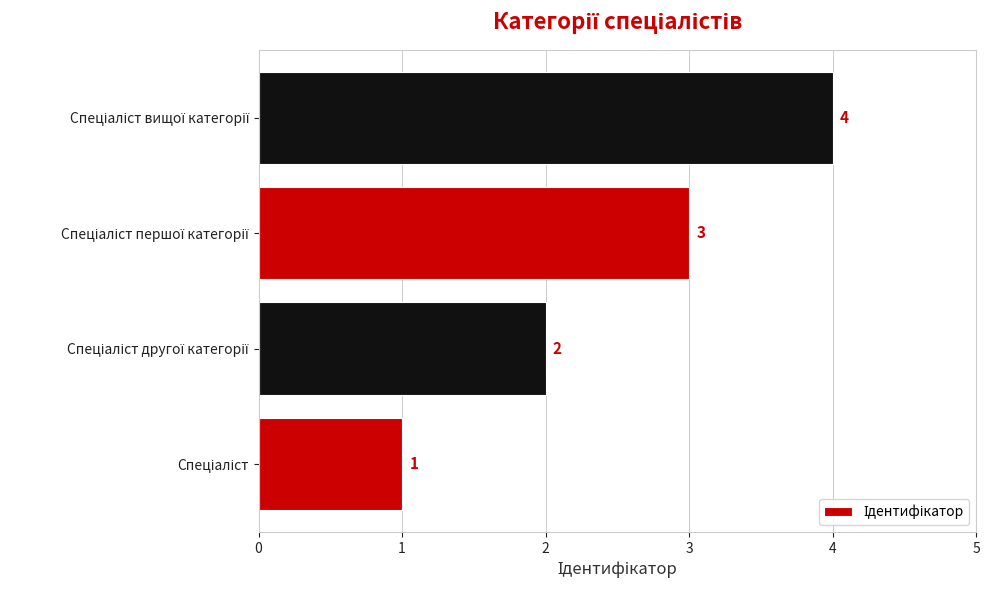

What is the maximum value shown in the chart?

4